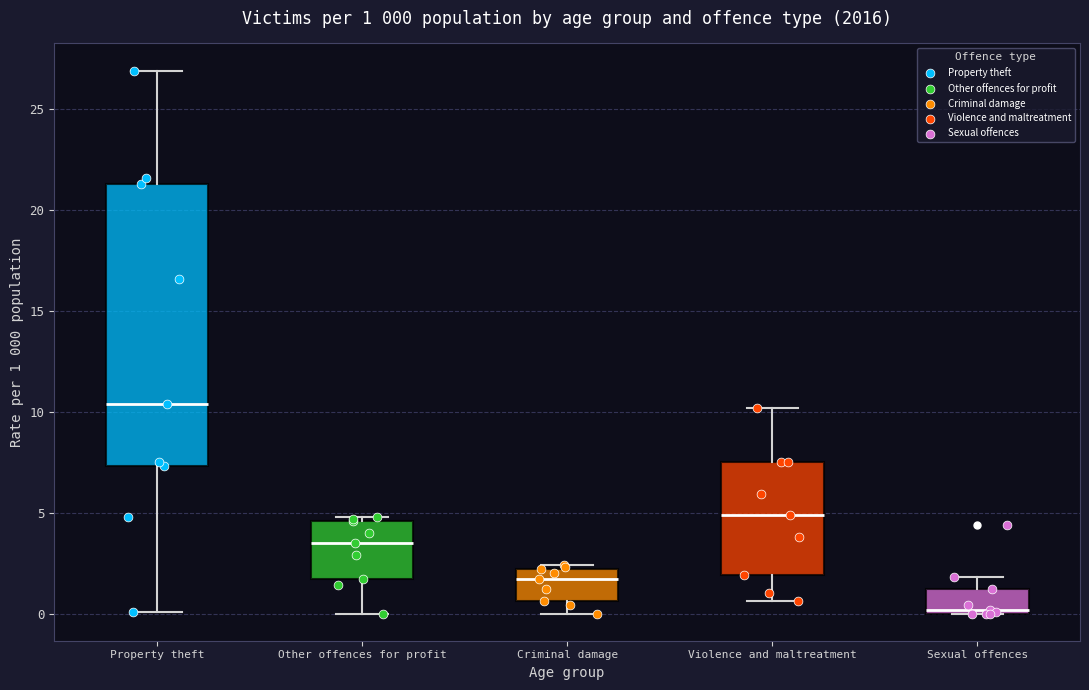

Which box is the tallest, from its lower edge to its upper edge?

Property theft